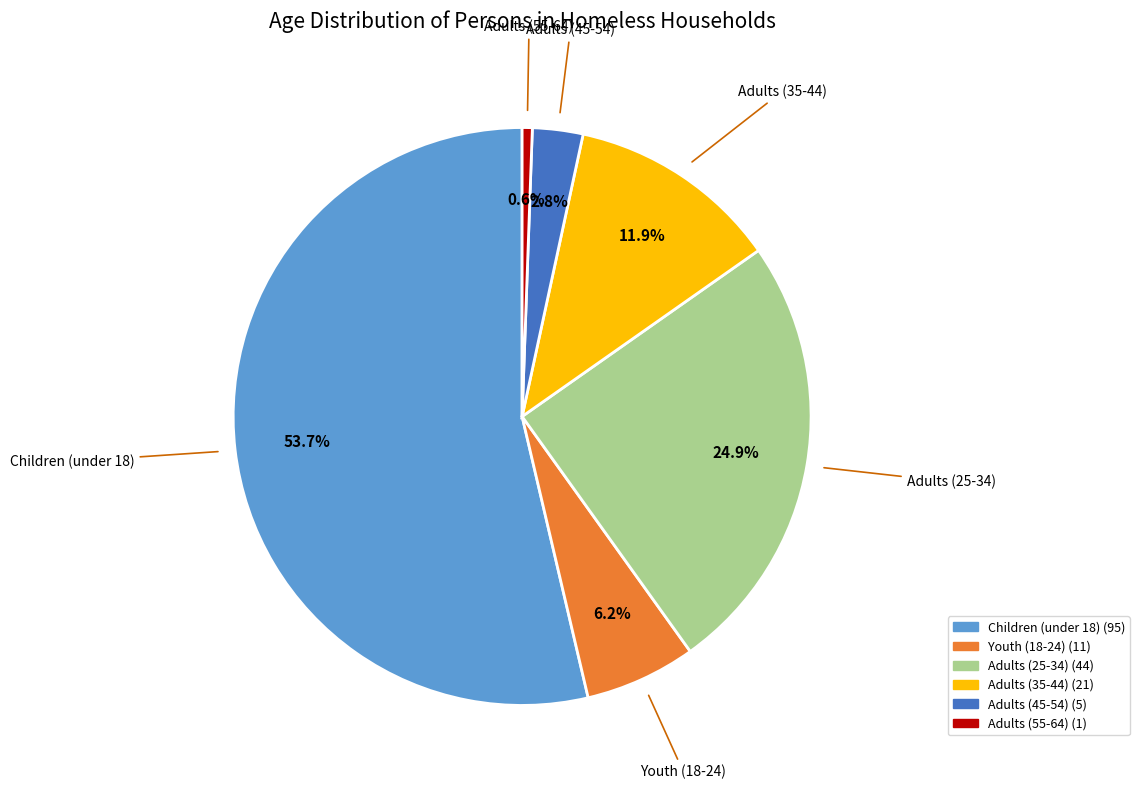

Is there any slice that represents more than half of the pie?

Yes